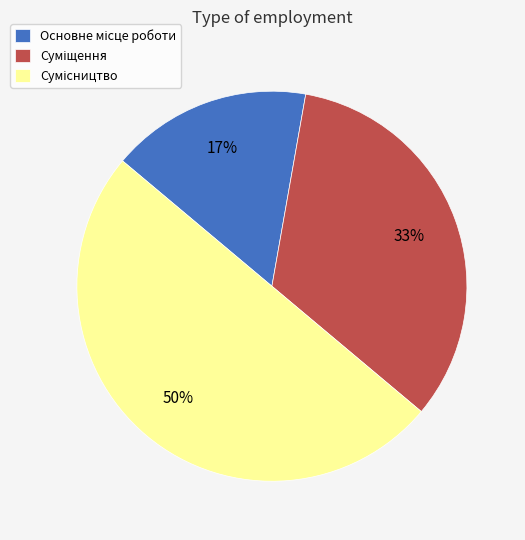

How many slices are in this pie chart?

3